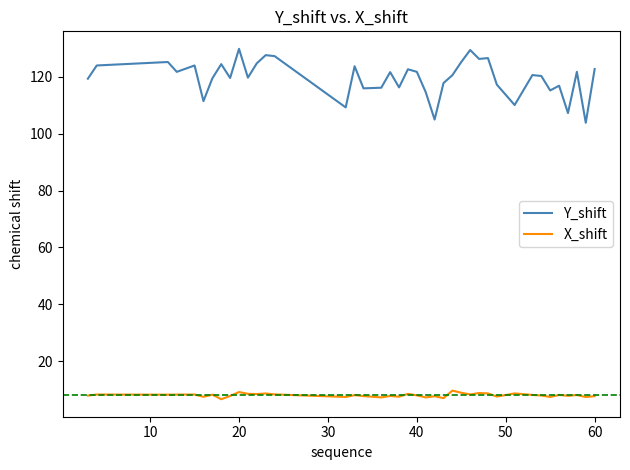

Which series has the widest spread of values?

Y_shift